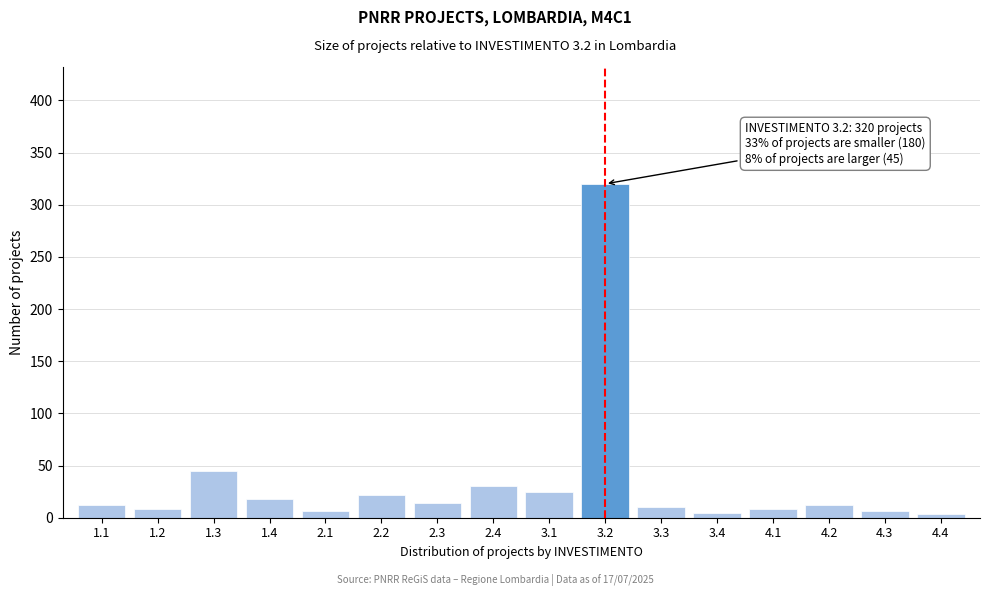

What is the change in value from 1.3 to 3.3?

-35